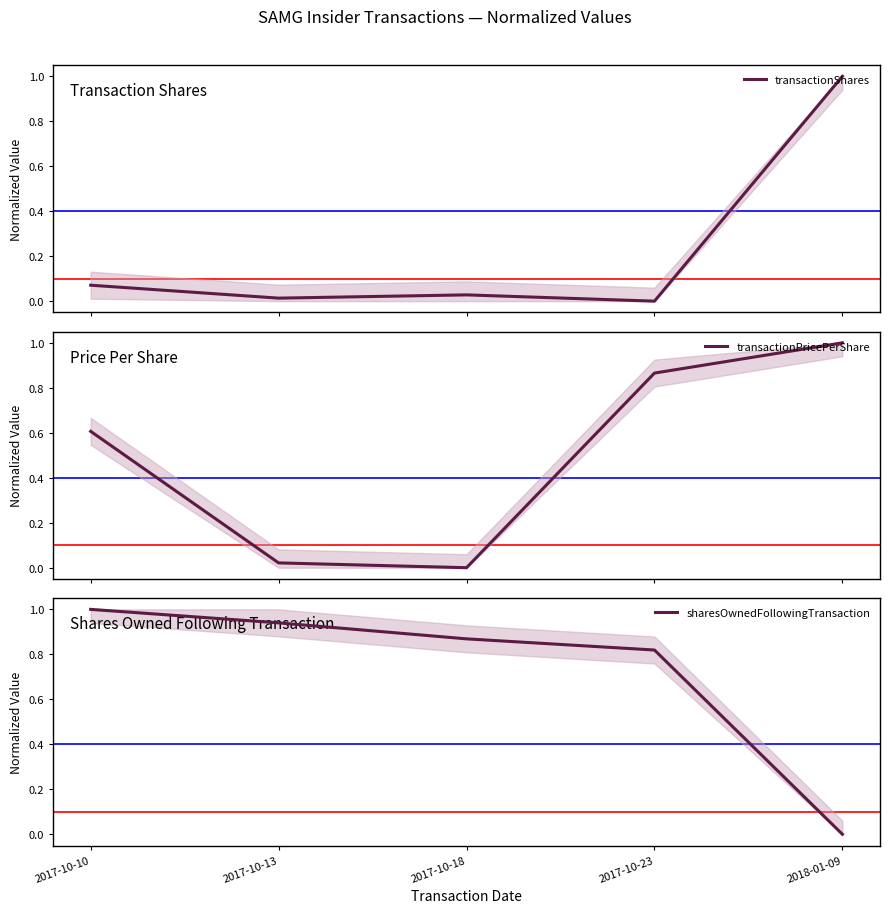

True or false: transactionShares has more than 1 interior local peaks.

False